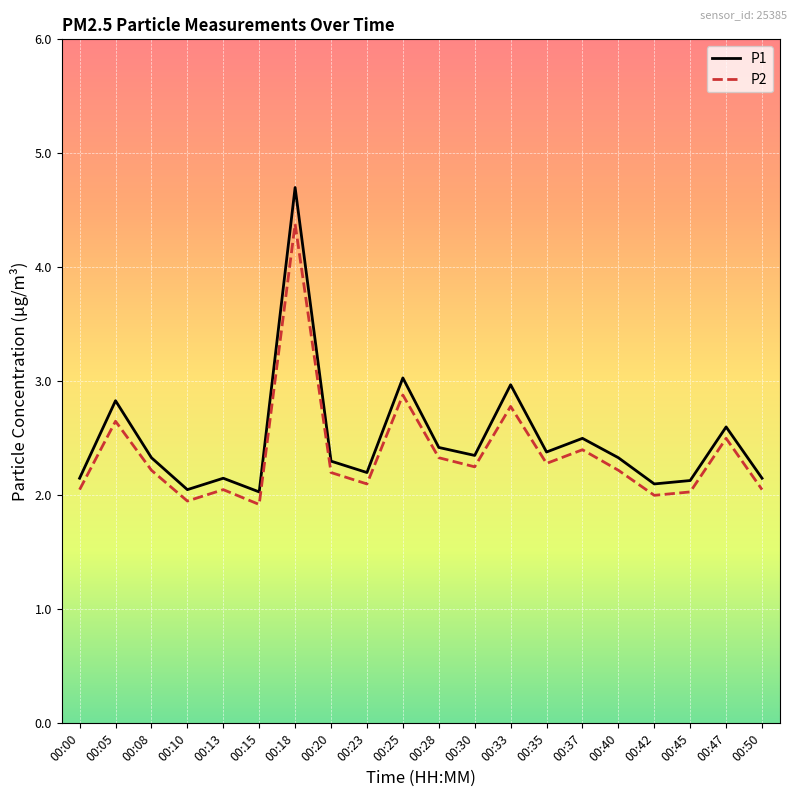

How many lines are shown in the chart?

2